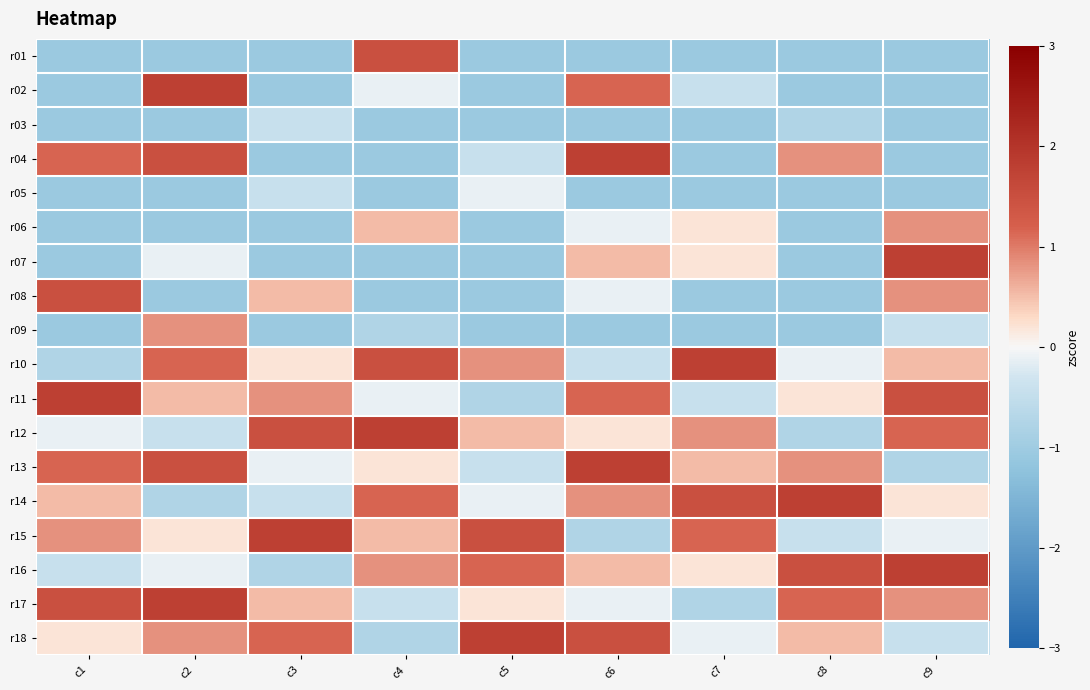

List the series in order of their peak value, highest first.

r02, r04, r07, r10, r11, r12, r13, r14, r15, r16, r17, r18, r01, r08, r06, r09, r05, r03